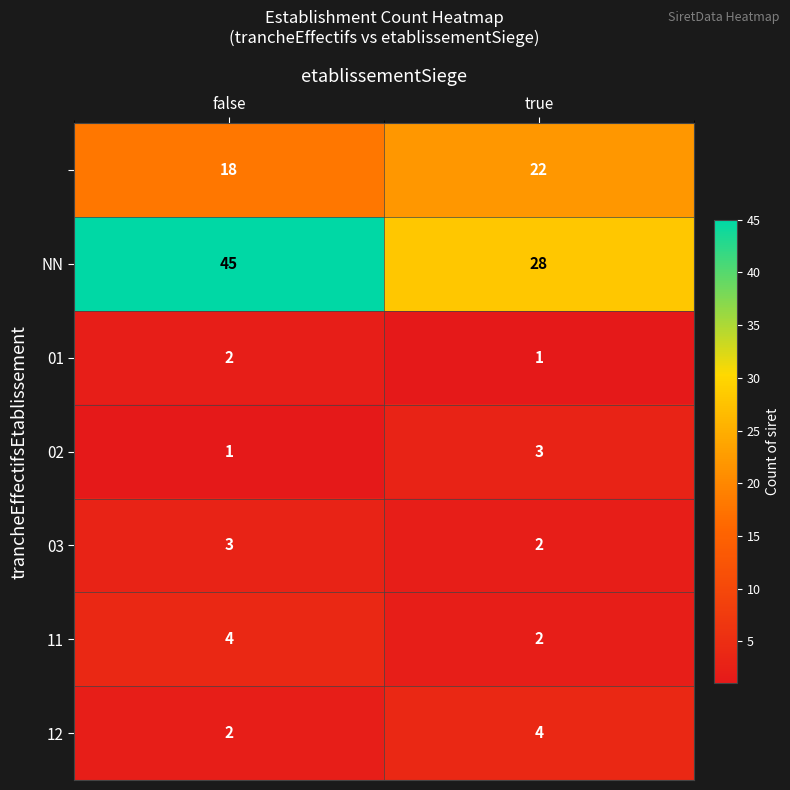

What is the total value across all series at true?

62